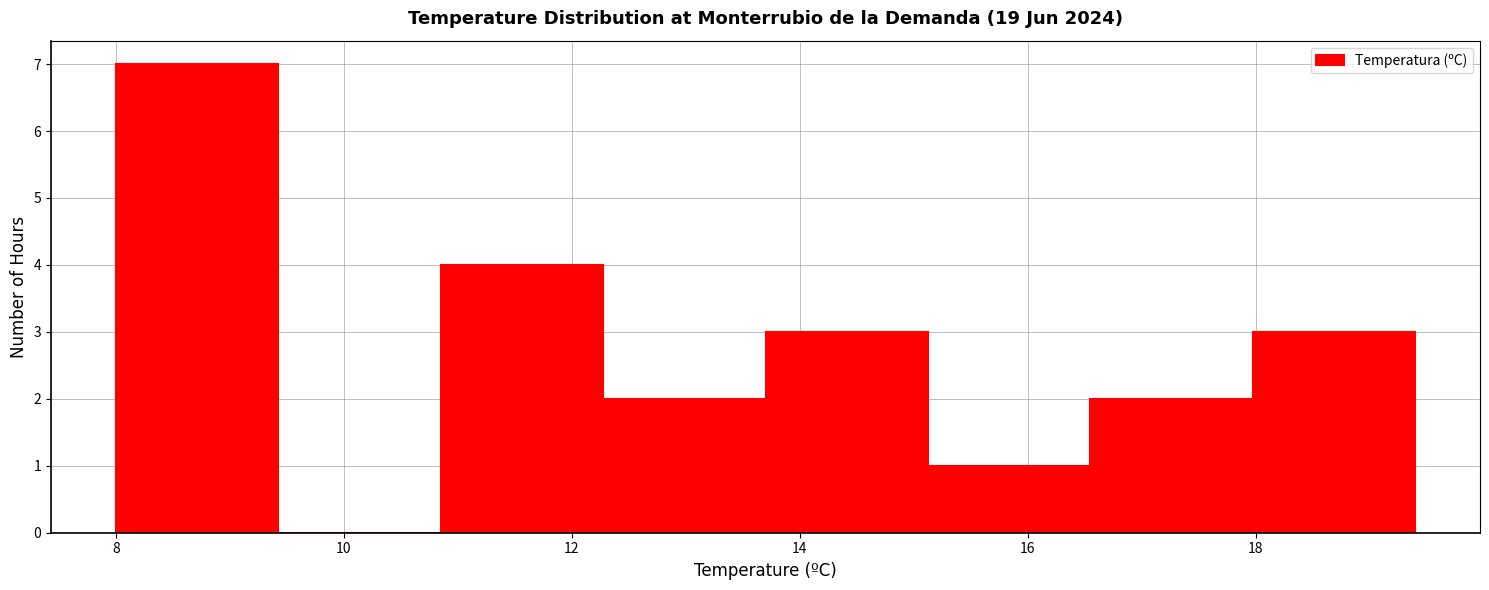

Reading left to right, list every bar in this chart as the range it spans on the x-axis followed by its height. Neither the bar edges nor the heights are printed on the chart, so give them approximately, as read against the axes.

8.0 to 9.4: 7
9.4 to 10.8: 0
10.8 to 12.2: 4
12.2 to 13.8: 2
13.8 to 15.2: 3
15.2 to 16.6: 1
16.6 to 18.0: 2
18.0 to 19.4: 3